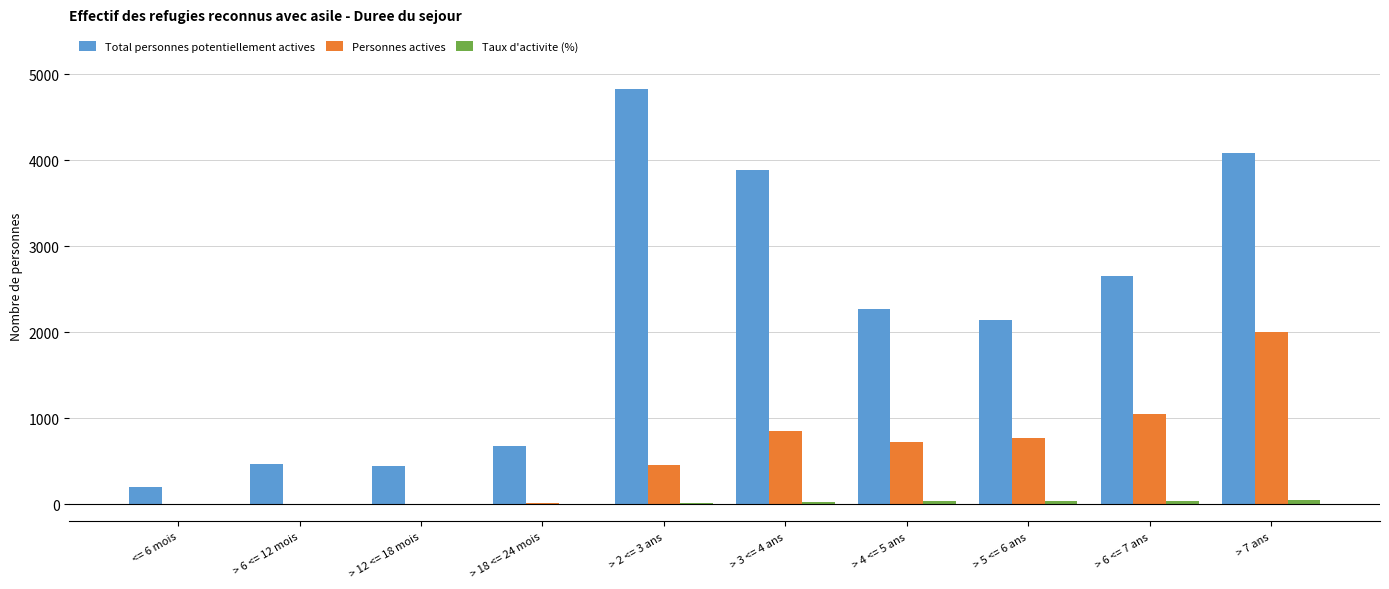

Which series has the largest total across all categories?

Total personnes potentiellement actives